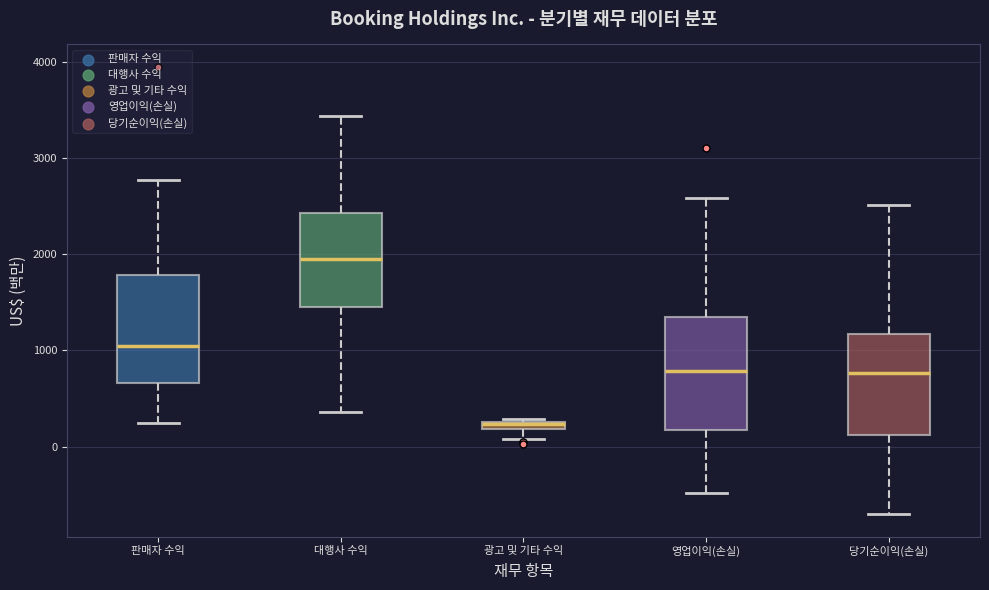

Where is the lower edge of the box for 대행사 수익 on the y-axis? The values are not printed on the chart, so give them approximately, as read against the axis.

1500